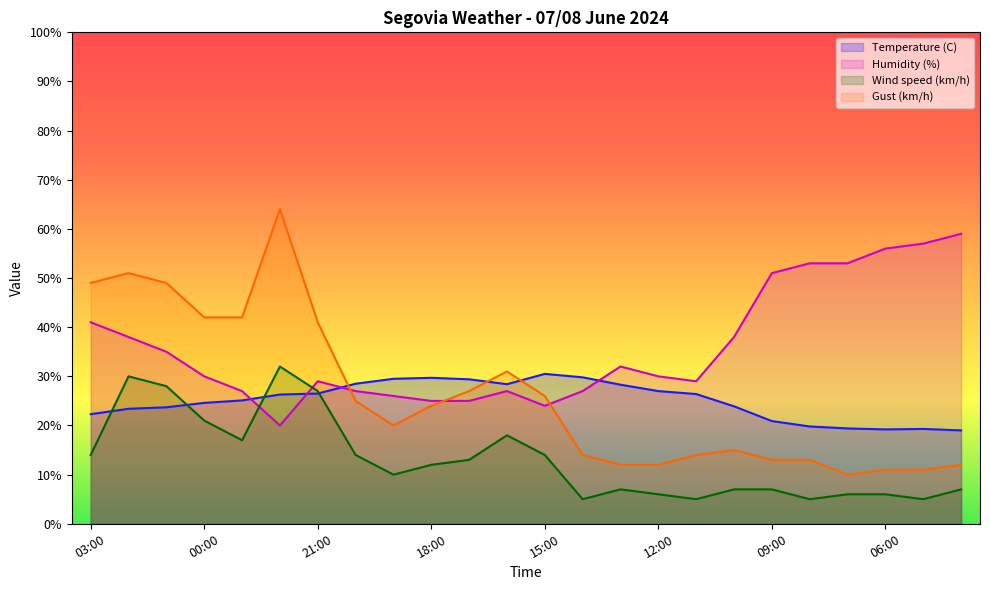

What is the greatest value displayed?

64.0